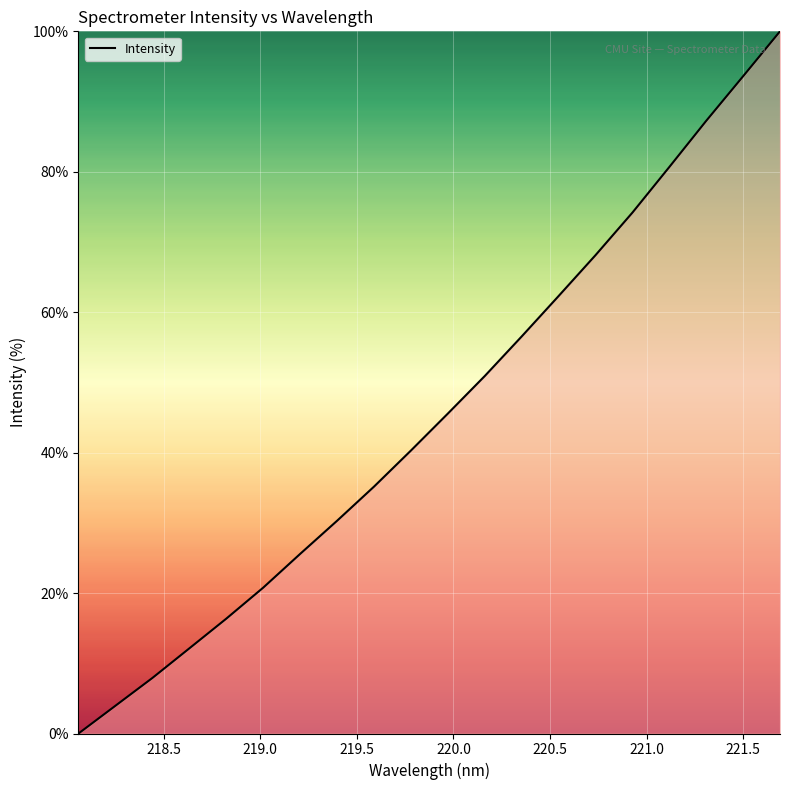

What is the maximum value shown in the chart?

100.0